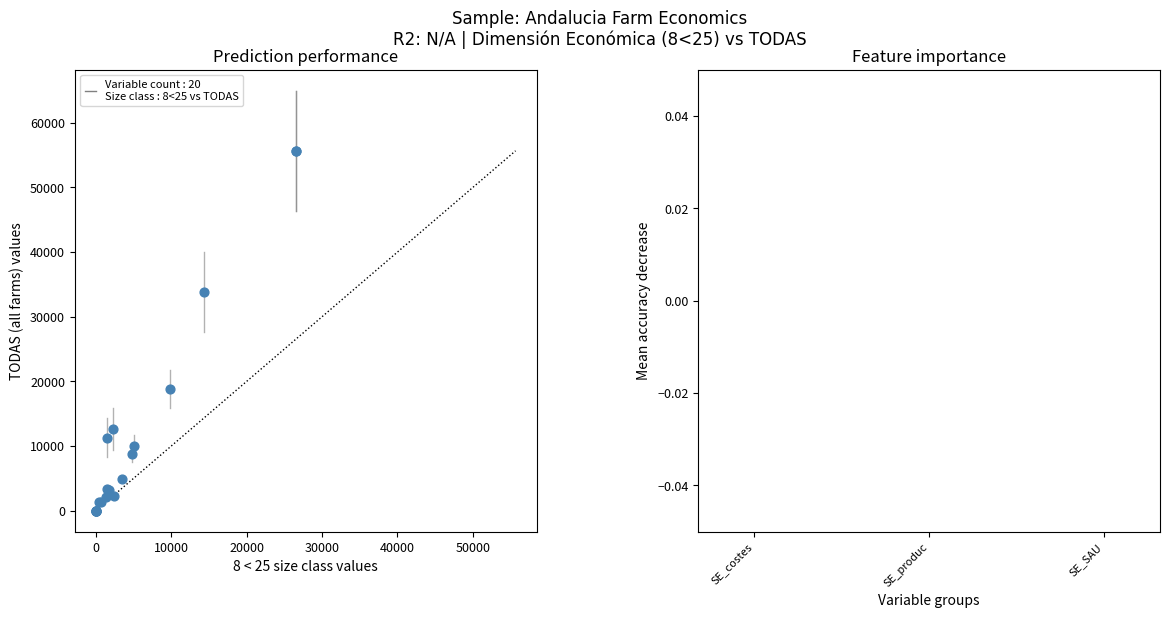

What Y value in the scatter plot is closest to 27833?

33801.0